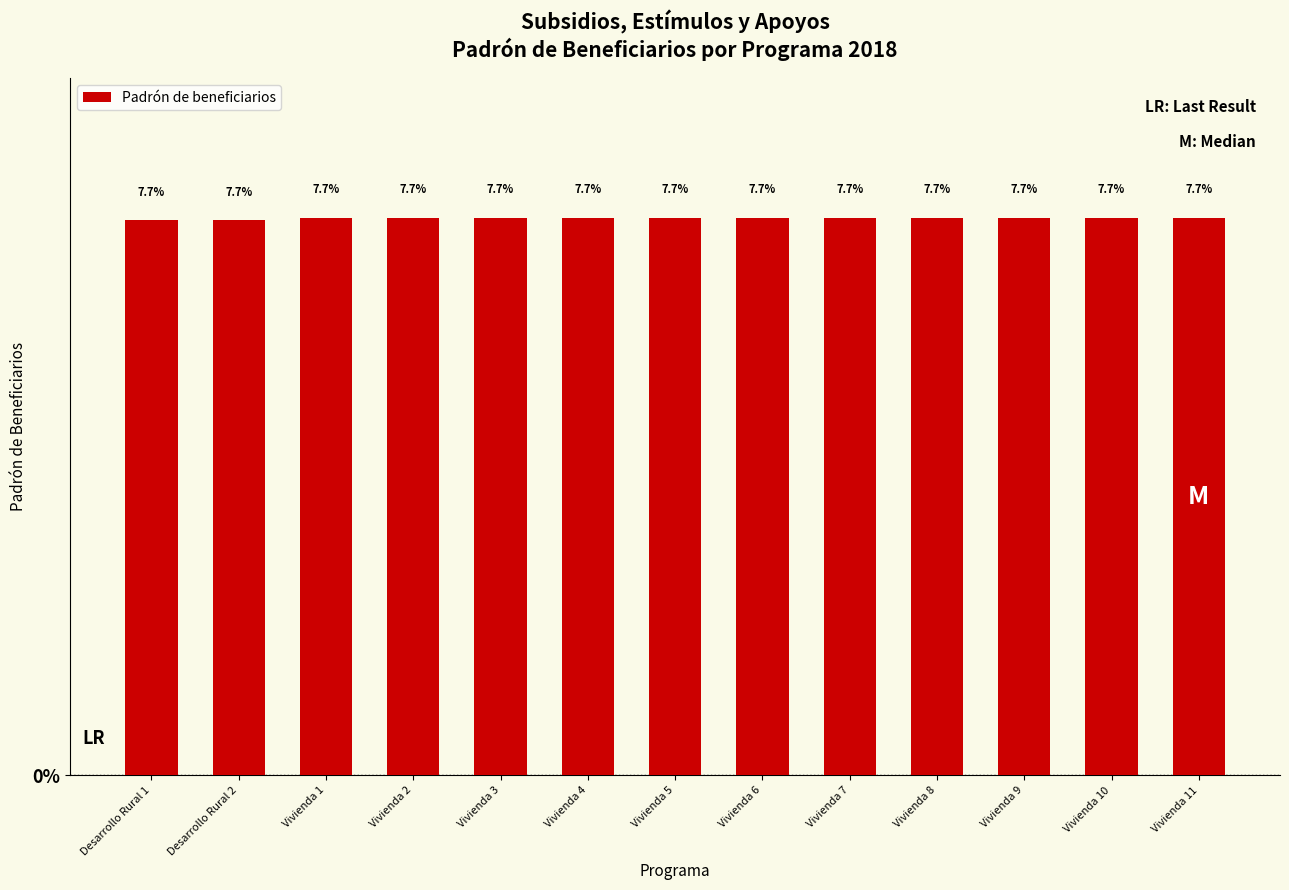

Reading left to right, what are all the values shown in this chart?

7.7	7.7	7.7	7.7	7.7	7.7	7.7	7.7	7.7	7.7	7.7	7.7	7.7